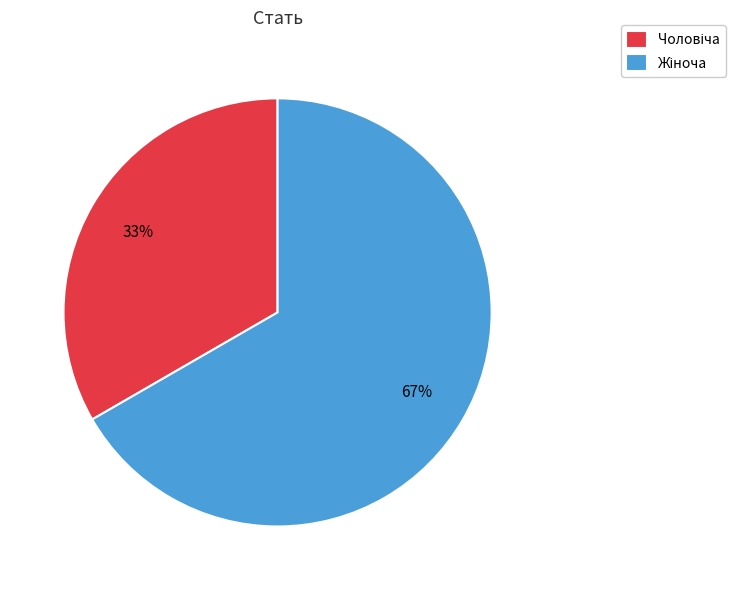

Does any single category account for the majority?

Yes